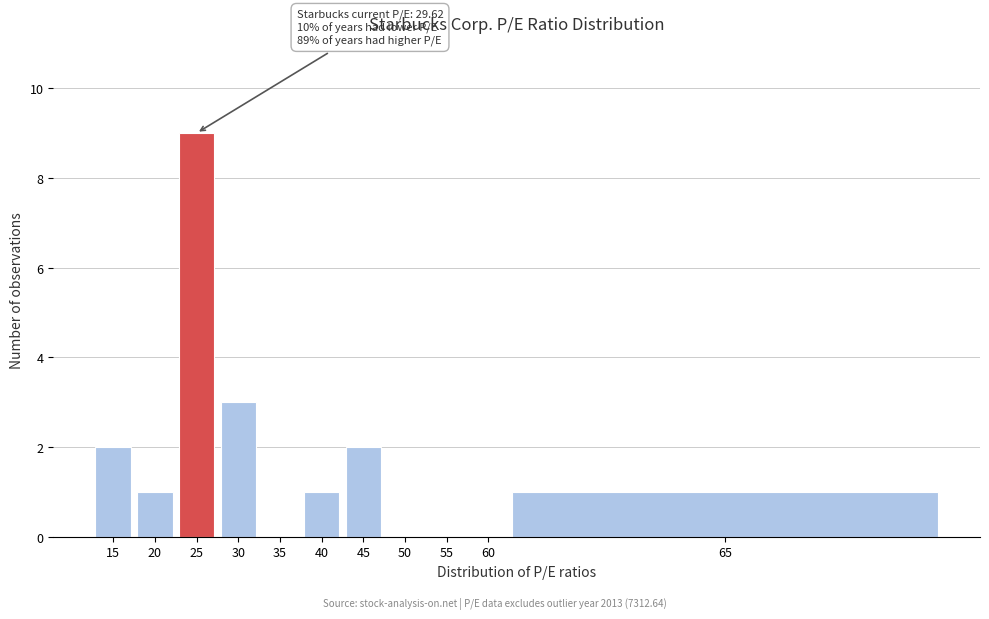

Reading left to right, what are all the values shown in this chart?

15=2	20=1	25=9	30=3	35=0	40=1	45=2	50=0	55=0	60=0	65=1